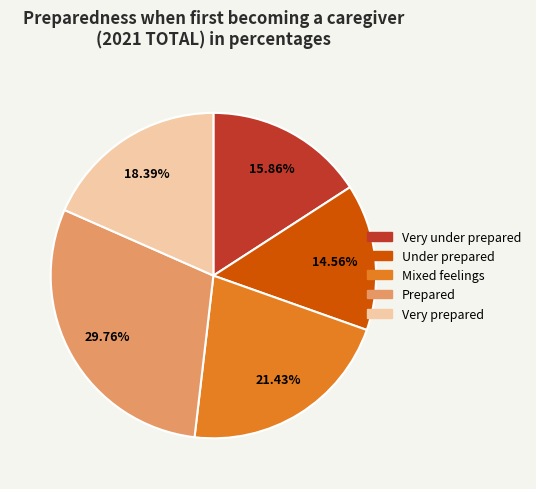

Rank the categories by value from highest to lowest.

Prepared, Mixed feelings, Very prepared, Very under prepared, Under prepared